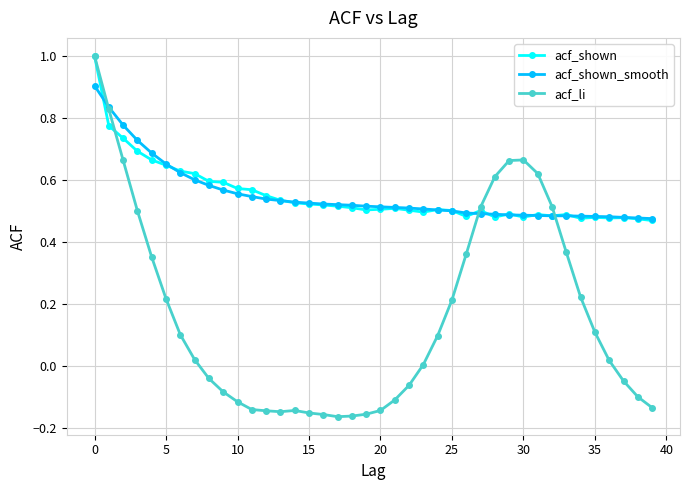

True or false: acf_li and acf_shown cross at least once.

True